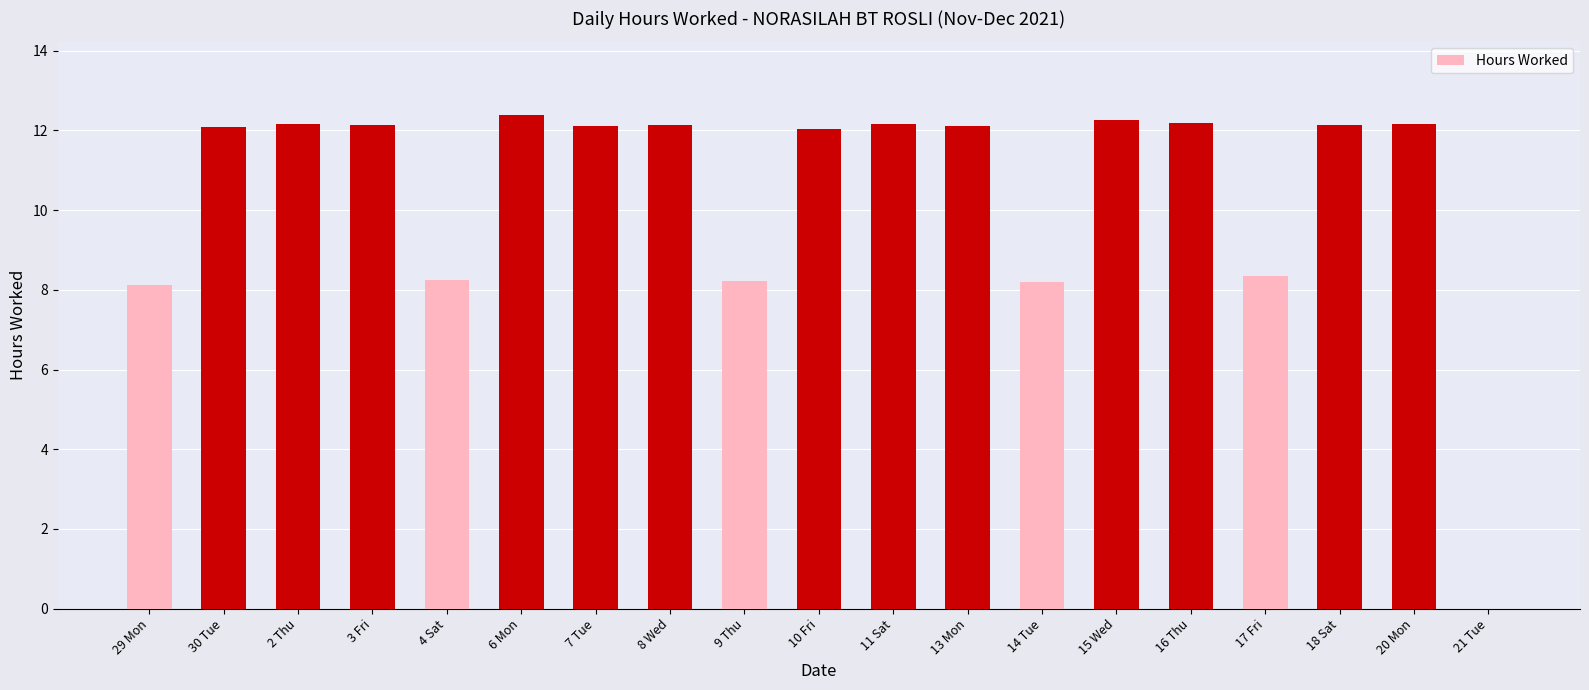

True or false: the data shows 21.7 at 18 Sat.

False